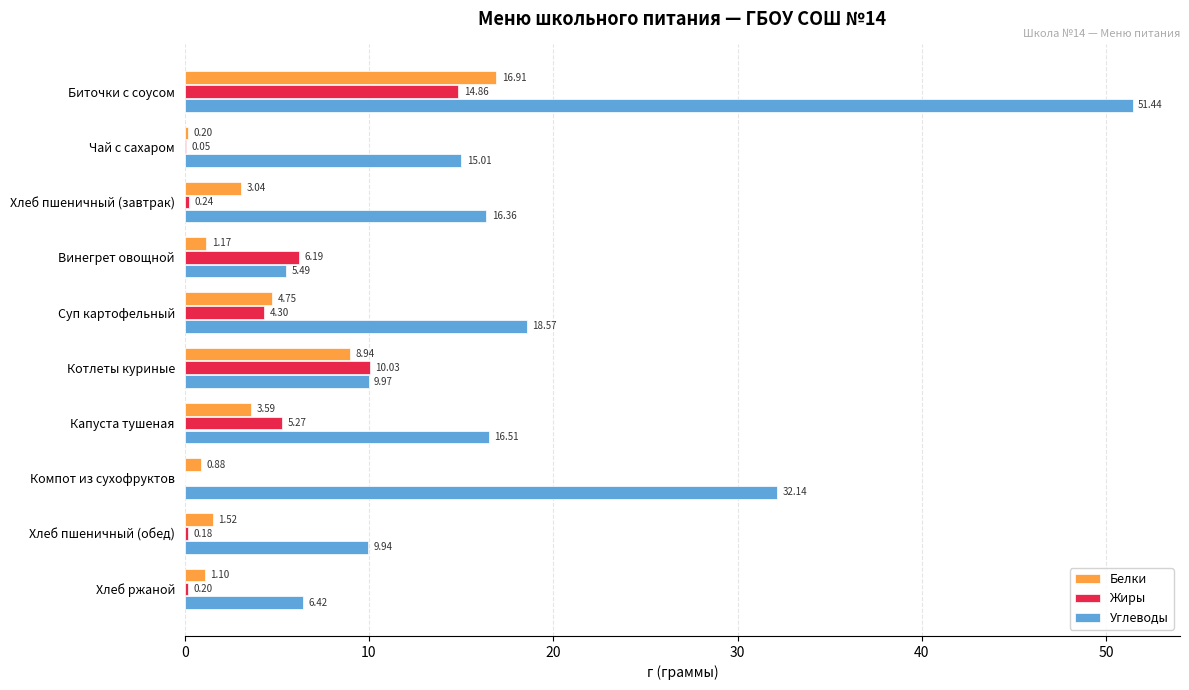

Where is Жиры nearest to the value 7?

Винегрет овощной